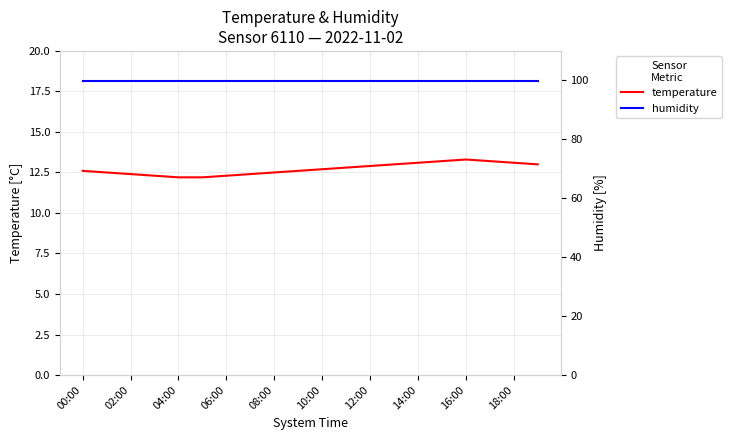

Between 04:00 and 16:00, which series saw the biggest shift?

temperature